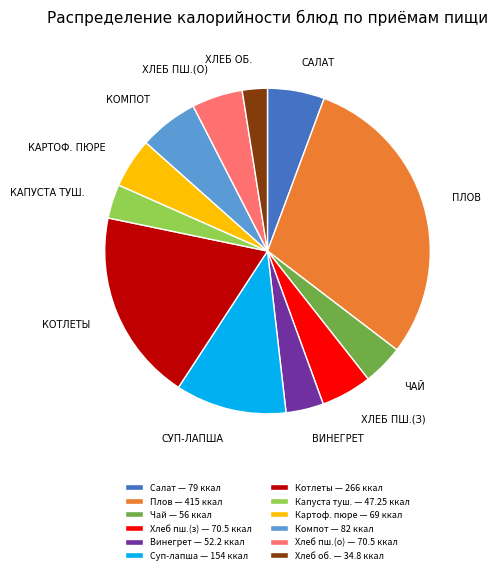

What is the largest slice in the pie chart?

Плов — 415 ккал